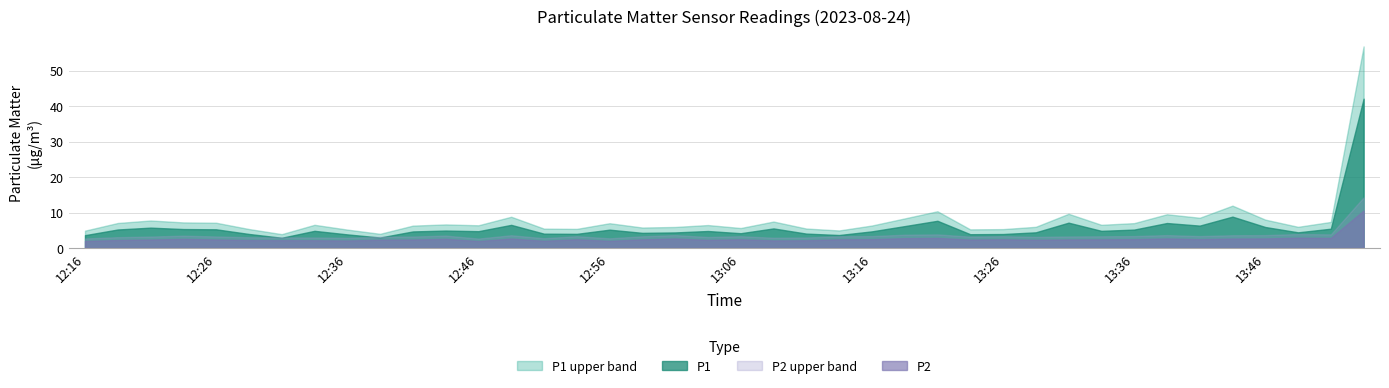

Which series changed the most between 13:34 and 13:38?

P1